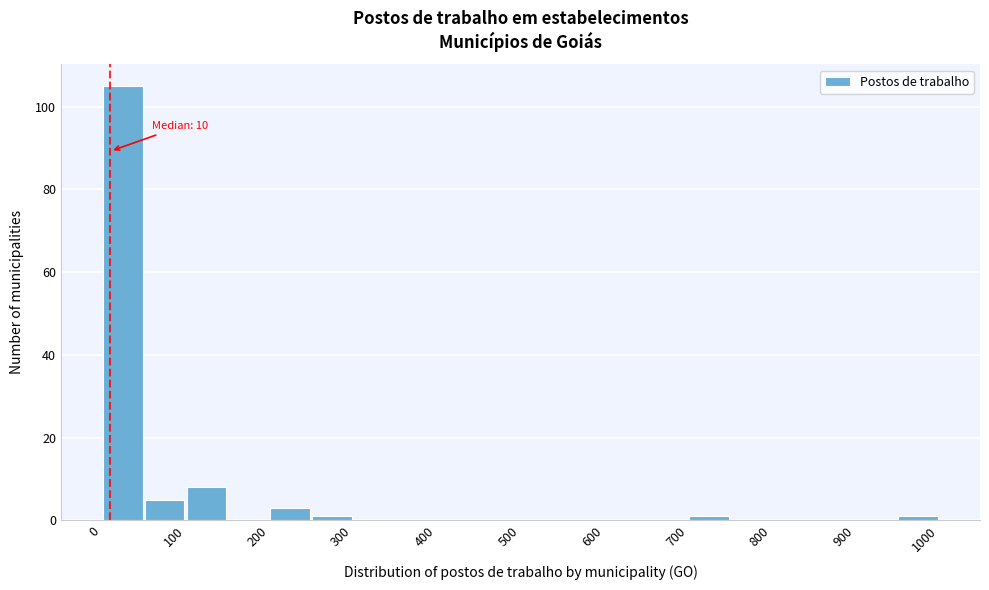

Which range on the x-axis has the tallest bar?

0 to 50